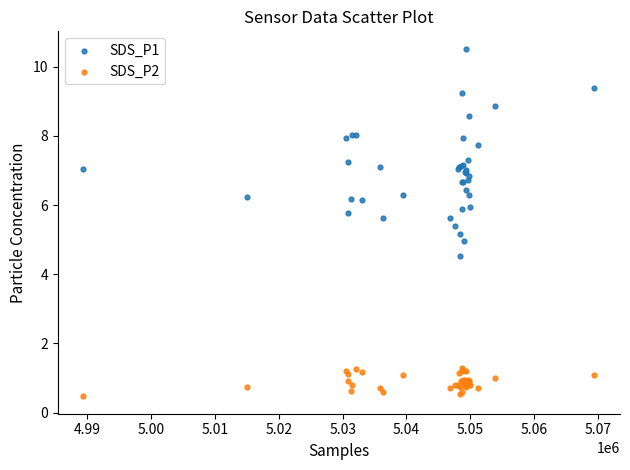

What are all the series names shown in the legend?

SDS_P1, SDS_P2